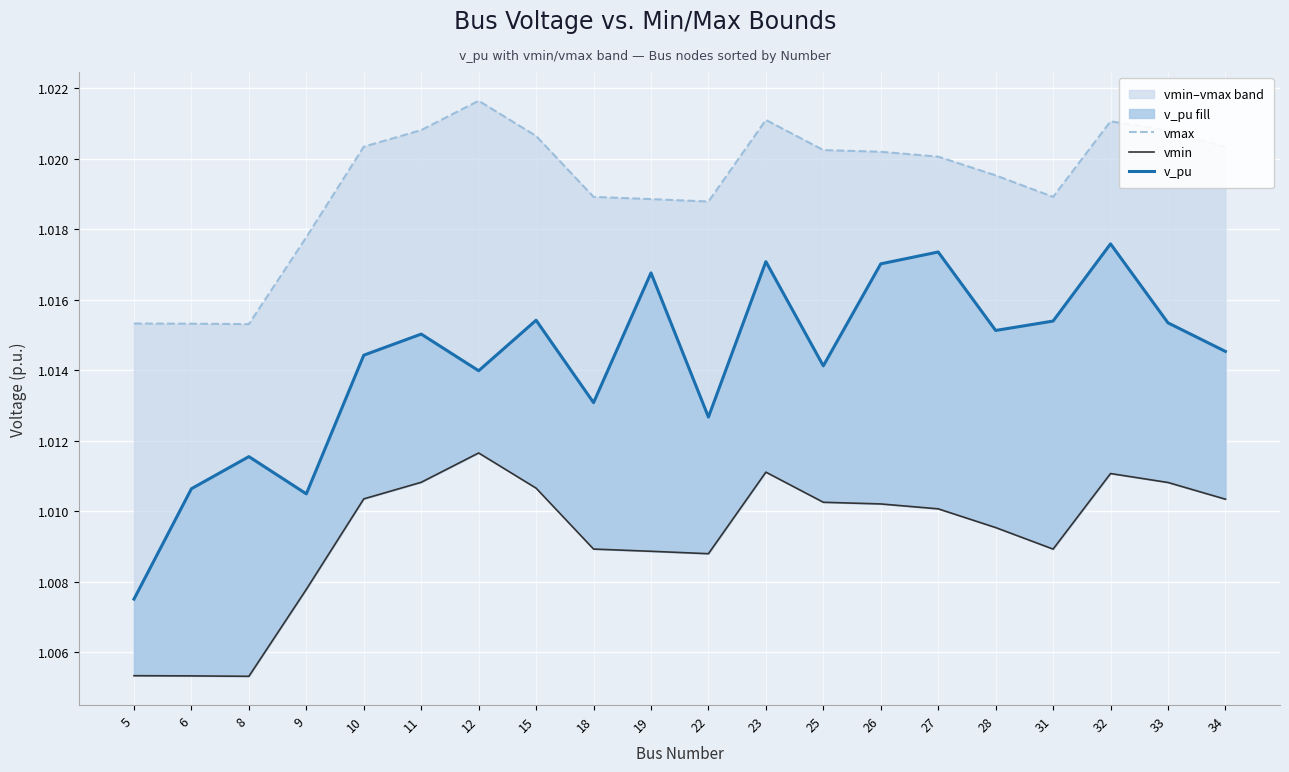

True or false: v_pu and vmax intersect in this chart.

False